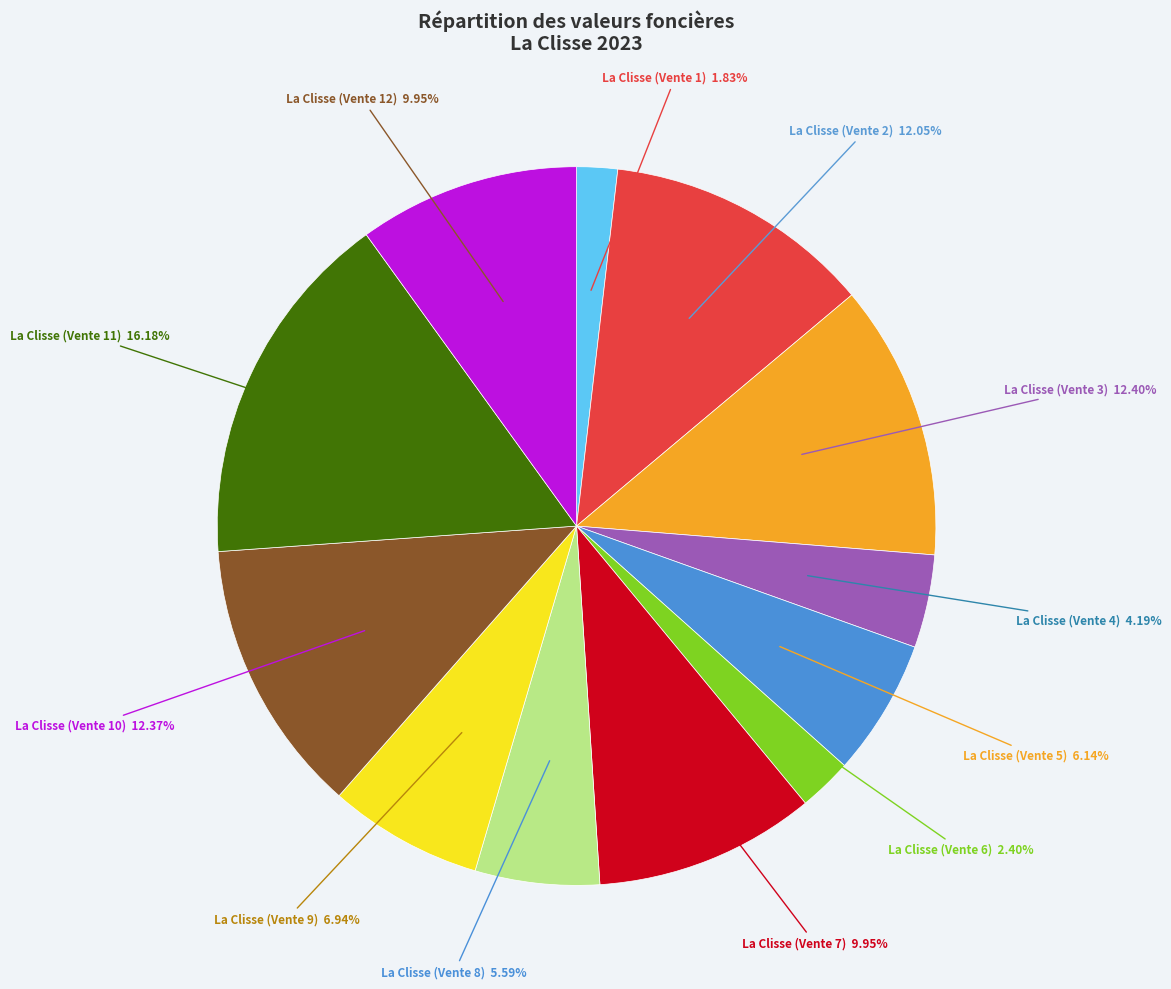

Does any single category account for the majority?

No